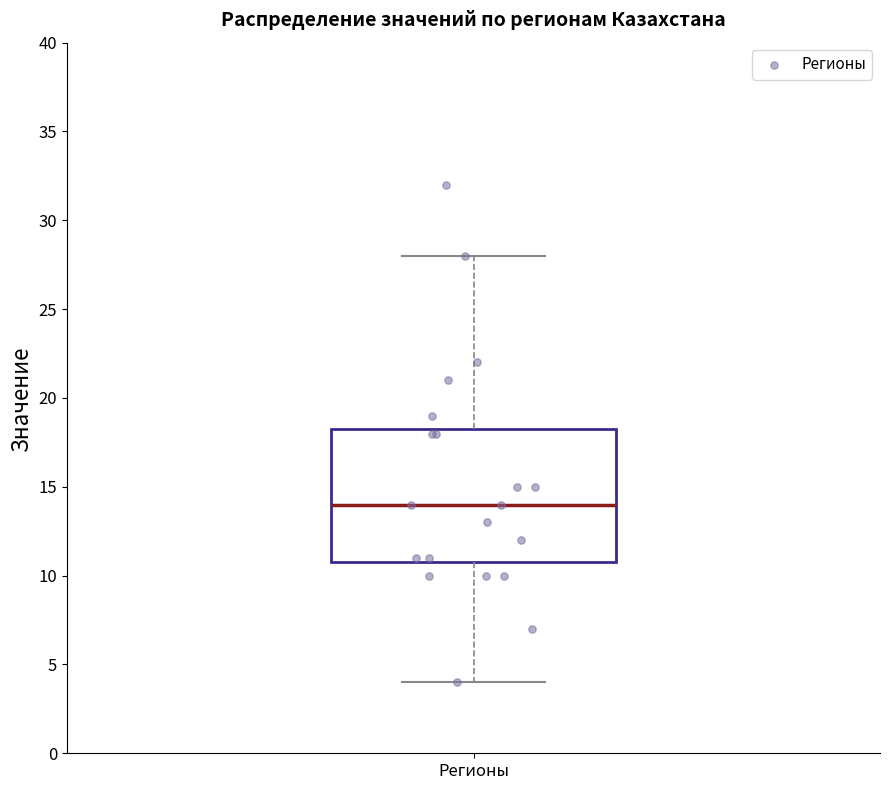

Read this box plot against the y-axis: the position of the median line, the range covered by the box, and the ends of both whiskers. The values are not printed on the chart, so give them approximately, as read against the axis.

median 14.0, box 11.0 to 18.5, whiskers 4.0 to 28.0